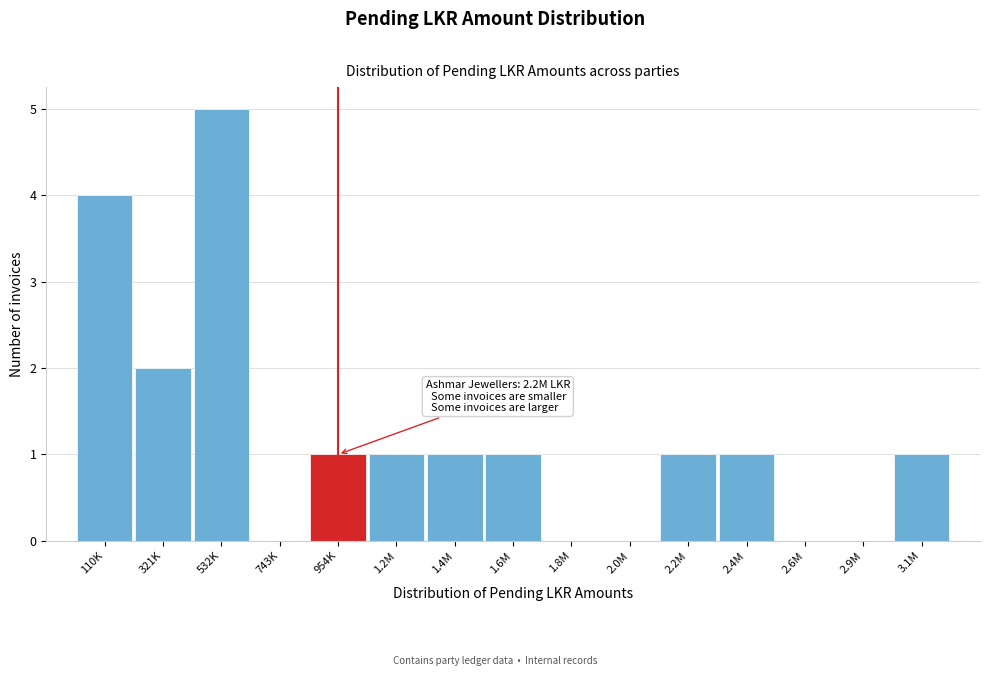

Reading left to right, extract all data points from this chart.

110K=4	321K=2	532K=5	743K=0	954K=1	1.2M=1	1.4M=1	1.6M=1	1.8M=0	2.0M=0	2.2M=1	2.4M=1	2.6M=0	2.9M=0	3.1M=1